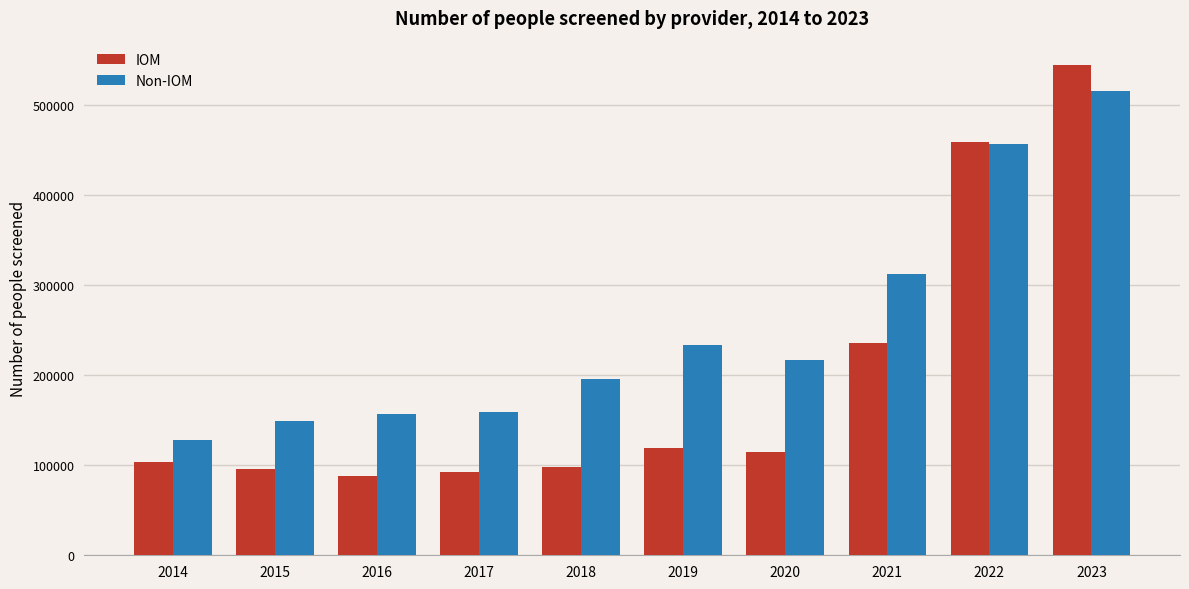

At which category is the sum across all series the highest?

2023